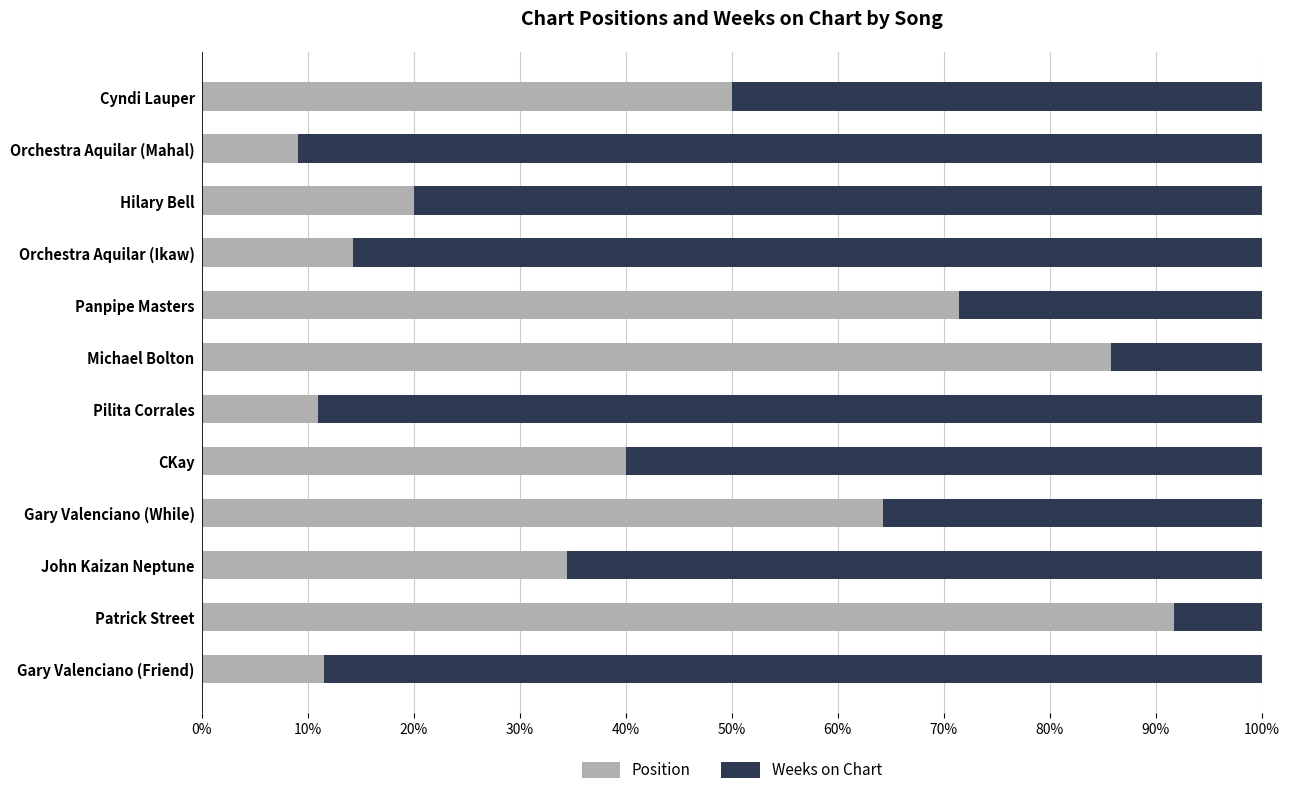

At how many categories does at least one series exceed 0?

12